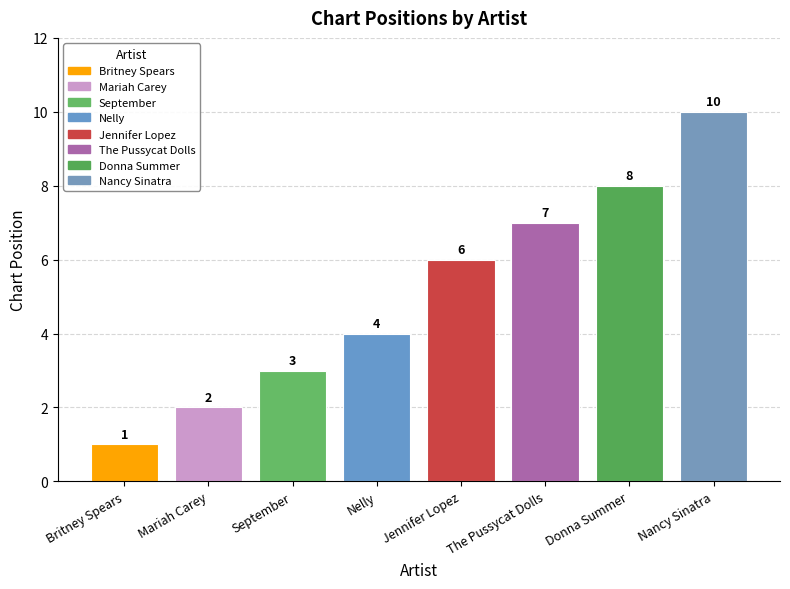

The value at Mariah Carey is 3. True or false?

False